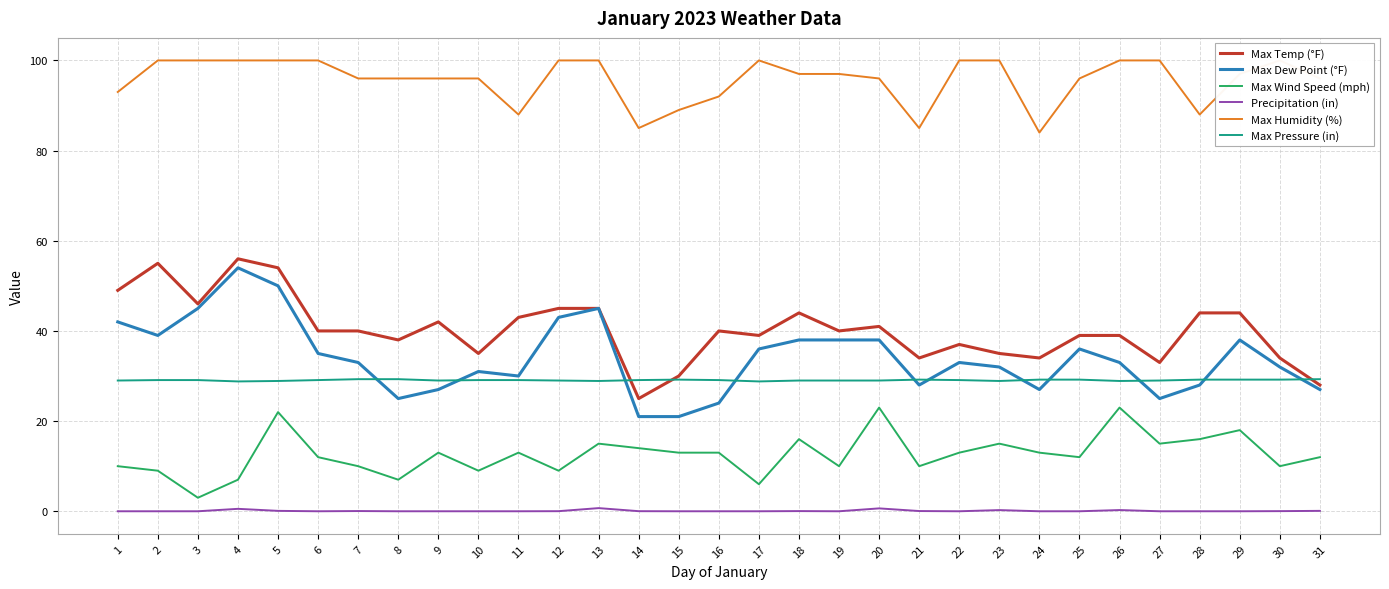

Reading left to right, transcribe all the data shown in this chart.

Max Temp (°F): 1=49.0	2=55.0	3=46.0	4=56.0	5=54.0	6=40.0	7=40.0	8=38.0	9=42.0	10=35.0	11=43.0	12=45.0	13=45.0	14=25.0	15=30.0	16=40.0	17=39.0	18=44.0	19=40.0	20=41.0	21=34.0	22=37.0	23=35.0	24=34.0	25=39.0	26=39.0	27=33.0	28=44.0	29=44.0	30=34.0	31=28.0
Max Dew Point (°F): 1=42.0	2=39.0	3=45.0	4=54.0	5=50.0	6=35.0	7=33.0	8=25.0	9=27.0	10=31.0	11=30.0	12=43.0	13=45.0	14=21.0	15=21.0	16=24.0	17=36.0	18=38.0	19=38.0	20=38.0	21=28.0	22=33.0	23=32.0	24=27.0	25=36.0	26=33.0	27=25.0	28=28.0	29=38.0	30=32.0	31=27.0
Max Wind Speed (mph): 1=10.0	2=9.0	3=3.0	4=7.0	5=22.0	6=12.0	7=10.0	8=7.0	9=13.0	10=9.0	11=13.0	12=9.0	13=15.0	14=14.0	15=13.0	16=13.0	17=6.0	18=16.0	19=10.0	20=23.0	21=10.0	22=13.0	23=15.0	24=13.0	25=12.0	26=23.0	27=15.0	28=16.0	29=18.0	30=10.0	31=12.0
Precipitation (in): 1=0.0	2=0.0	3=0.0	4=0.5	5=0.1	6=0.0	7=0.1	8=0.0	9=0.0	10=0.0	11=0.0	12=0.0	13=0.7	14=0.0	15=0.0	16=0.0	17=0.0	18=0.0	19=0.0	20=0.6	21=0.1	22=0.0	23=0.3	24=0.0	25=0.0	26=0.3	27=0.0	28=0.0	29=0.0	30=0.0	31=0.1
Max Humidity (%): 1=93.0	2=100.0	3=100.0	4=100.0	5=100.0	6=100.0	7=96.0	8=96.0	9=96.0	10=96.0	11=88.0	12=100.0	13=100.0	14=85.0	15=89.0	16=92.0	17=100.0	18=97.0	19=97.0	20=96.0	21=85.0	22=100.0	23=100.0	24=84.0	25=96.0	26=100.0	27=100.0	28=88.0	29=97.0	30=100.0	31=96.0
Max Pressure (in): 1=29.0	2=29.1	3=29.1	4=28.8	5=28.9	6=29.1	7=29.3	8=29.3	9=29.0	10=29.1	11=29.1	12=29.0	13=28.9	14=29.1	15=29.2	16=29.1	17=28.8	18=29.0	19=29.0	20=29.0	21=29.2	22=29.1	23=28.9	24=29.2	25=29.2	26=28.9	27=29.0	28=29.2	29=29.2	30=29.2	31=29.3